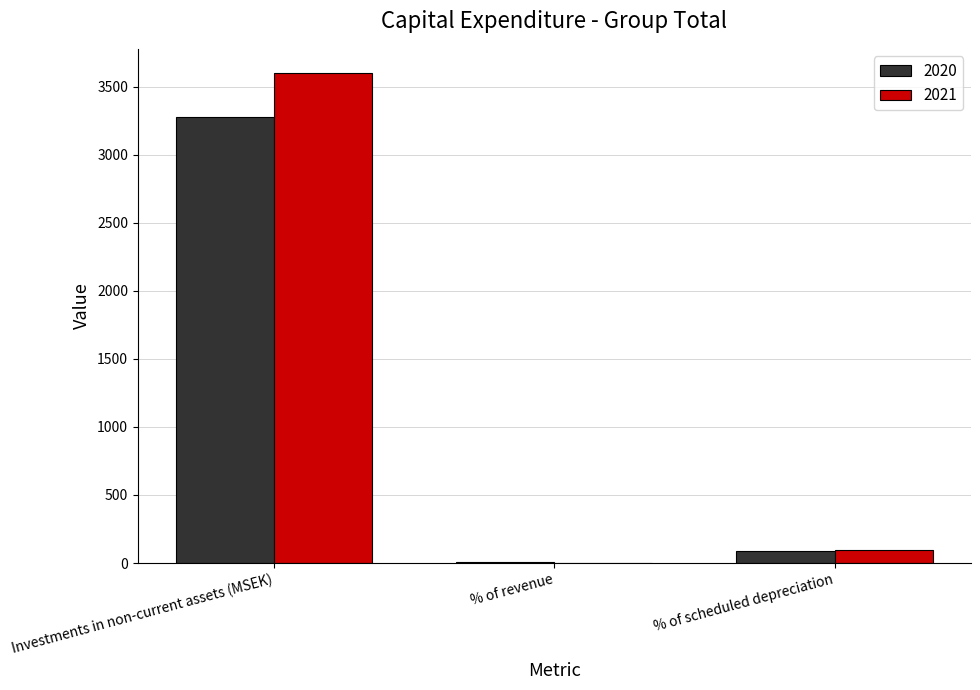

What is the highest value of the 2021 series?

3598.0